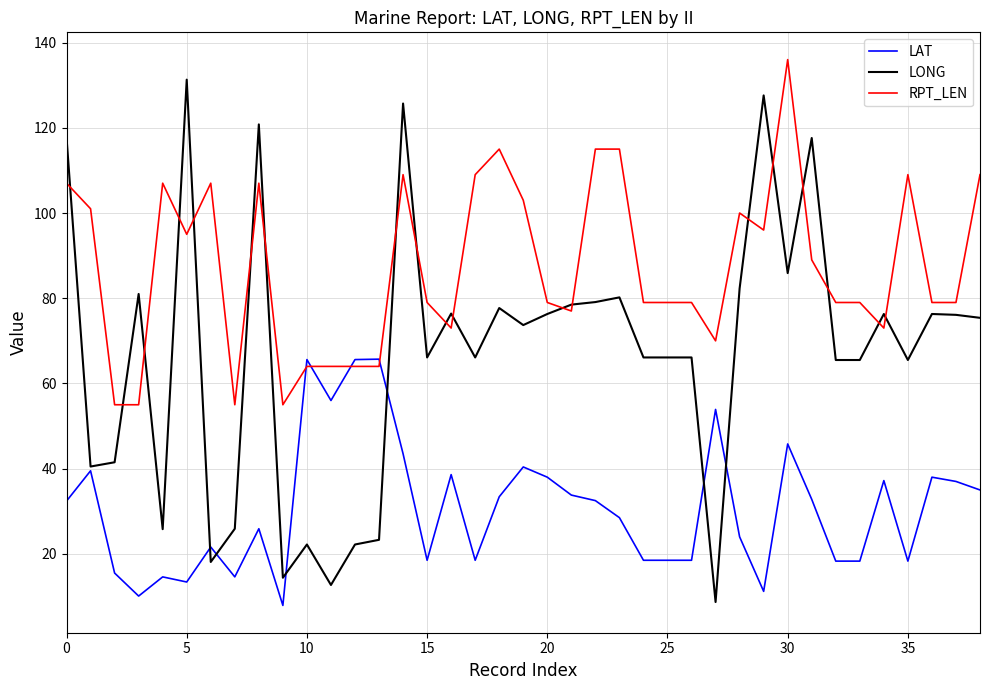

How many values in the LAT series exceed 32?

20